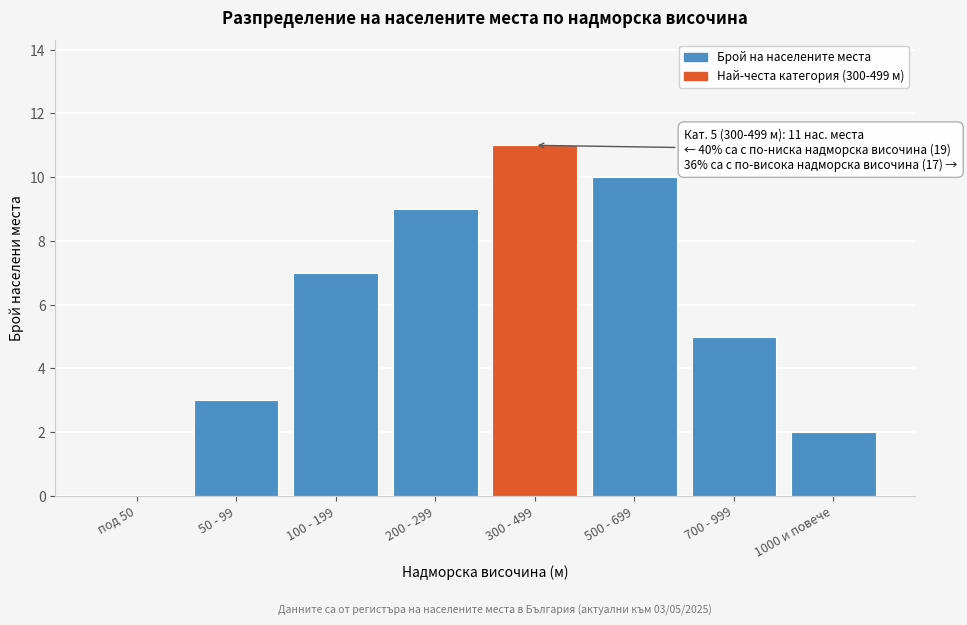

Reading right to left, what are all the values shown in this chart?

1000 и повече=2	700 - 999=5	500 - 699=10	300 - 499=11	200 - 299=9	100 - 199=7	50 - 99=3	под 50=0